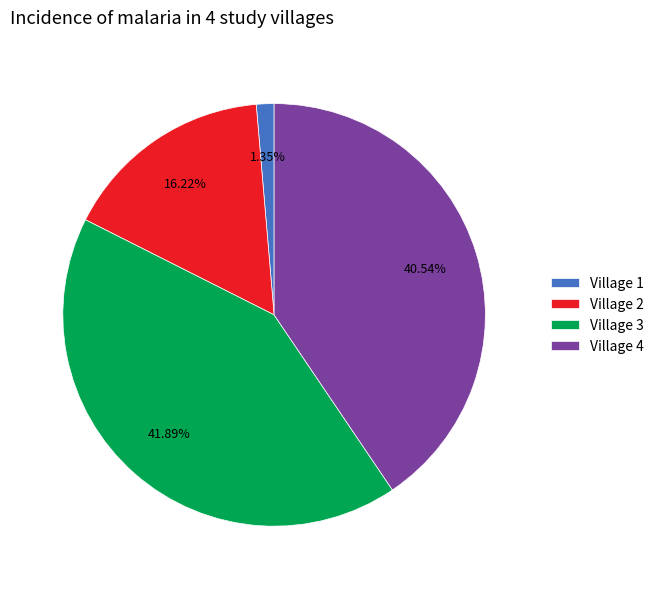

Between Village 4 and Village 3, which is larger?

Village 3